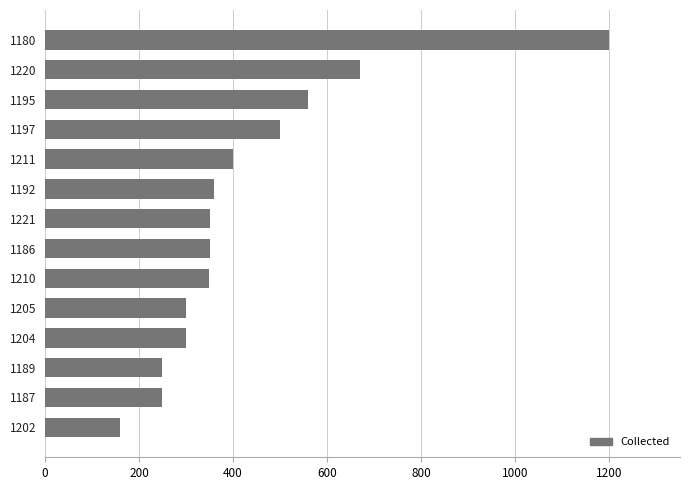

The chart shows a value of 110 at 1202. True or false?

False